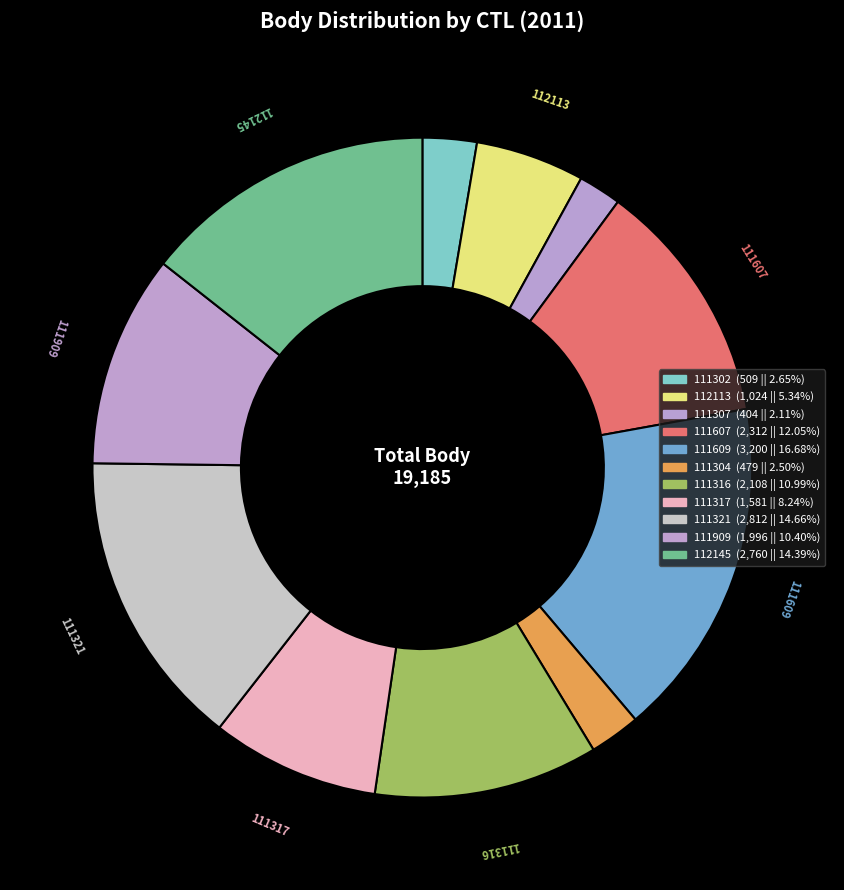

Do 111304 and 111909 together represent more than half of the pie?

No